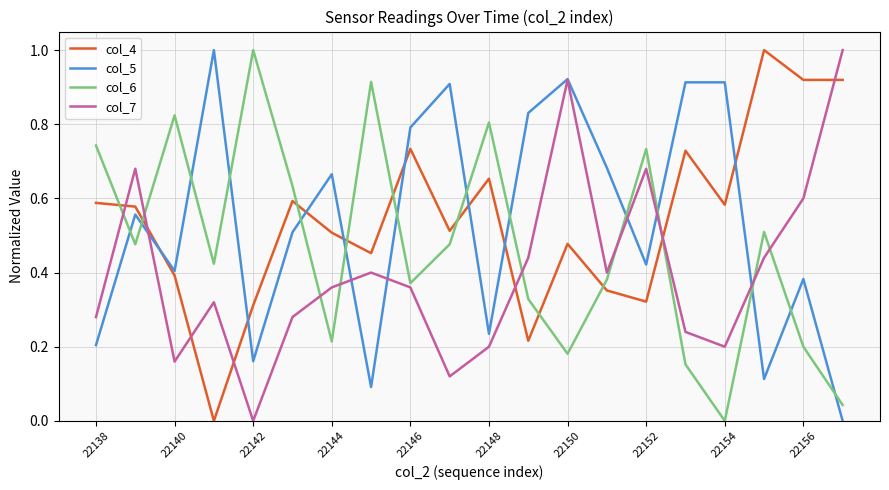

How many values in the col_6 series exceed 0?

19